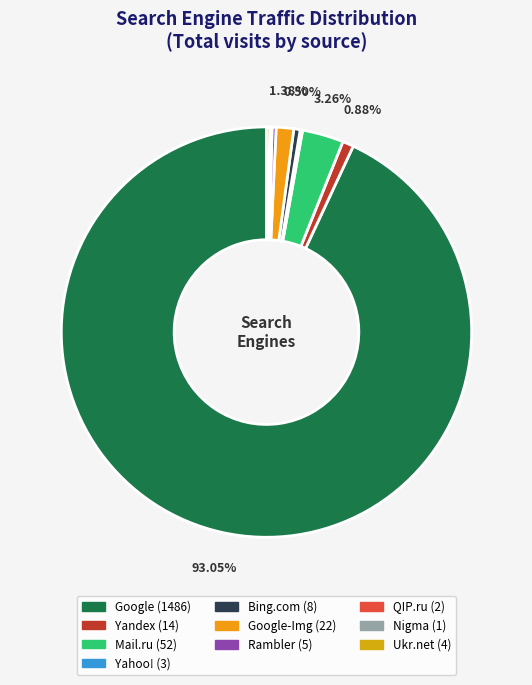

Count the number of slices in the pie.

10